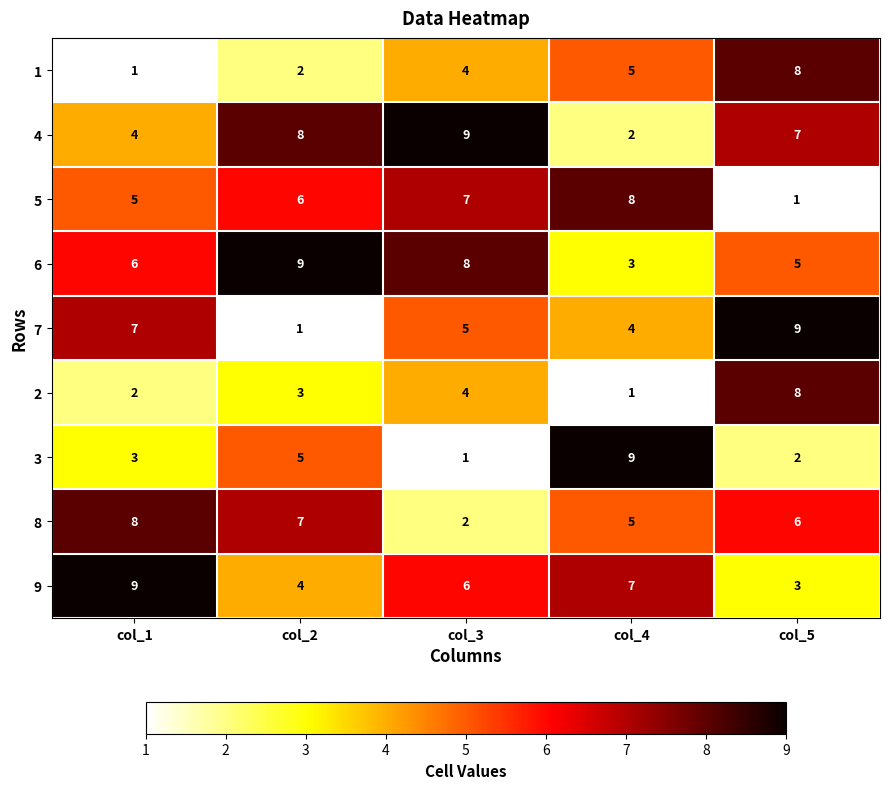

What is the sum of the 5 values at col_2 and col_4?

14